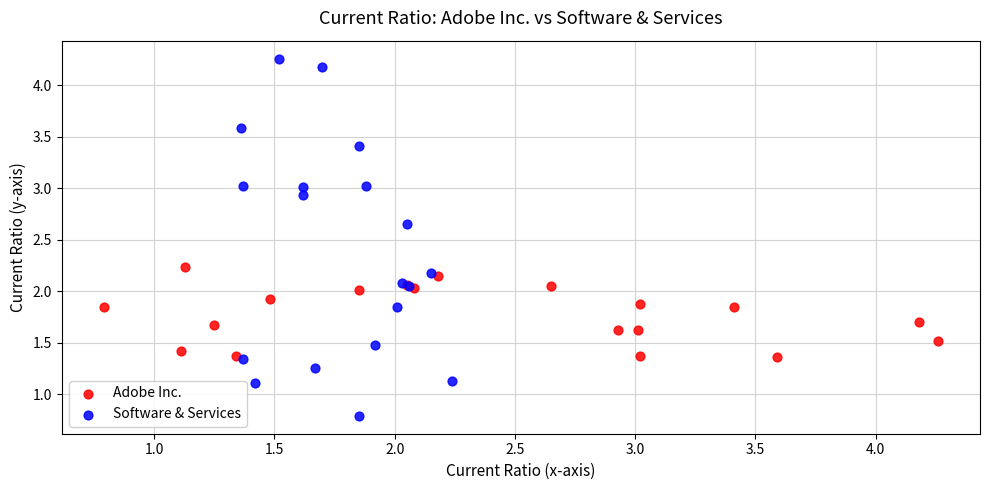

Which series reaches the minimum Y coordinate?

Software & Services